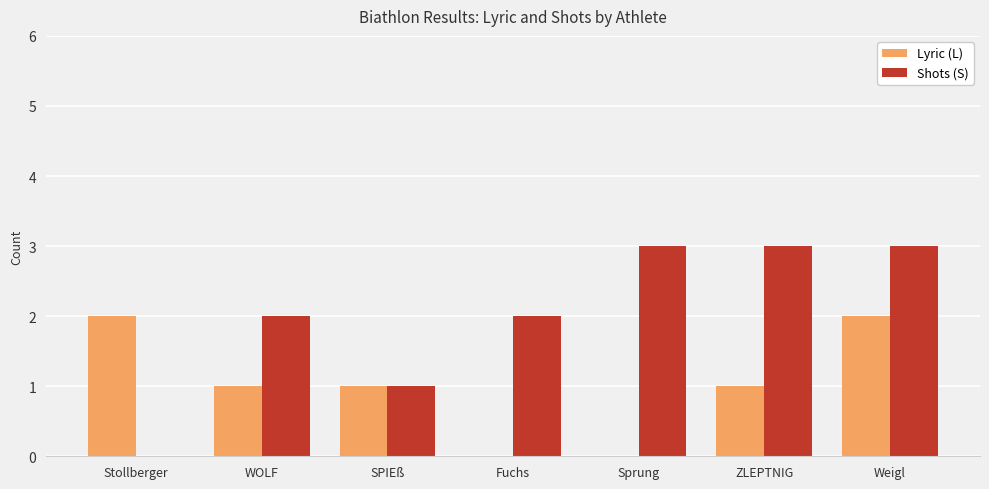

What is the maximum value shown in the chart?

3